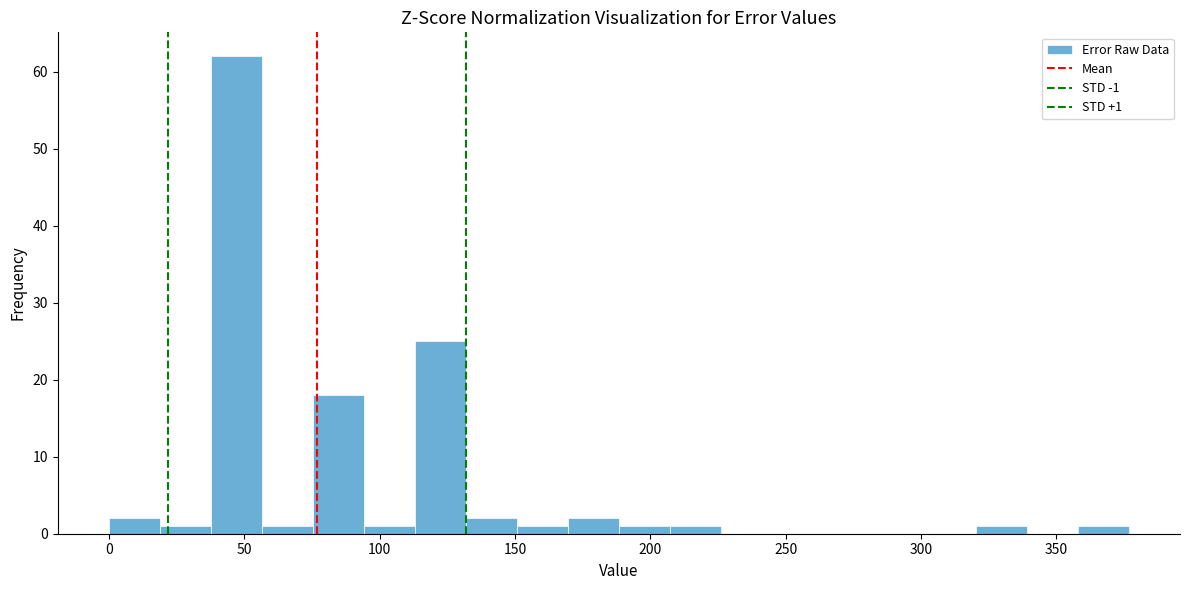

Read against the x-axis, roughly where is the centre of the tallest bar?

45